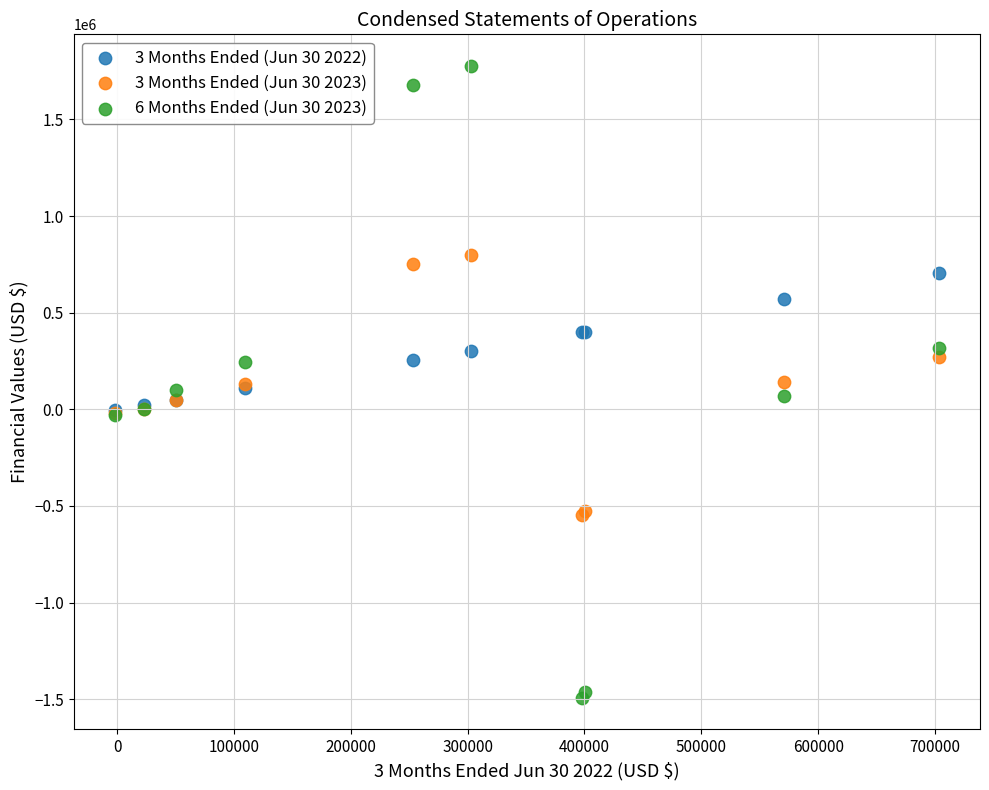

Which series contains the highest Y value?

6 Months Ended (Jun 30 2023)